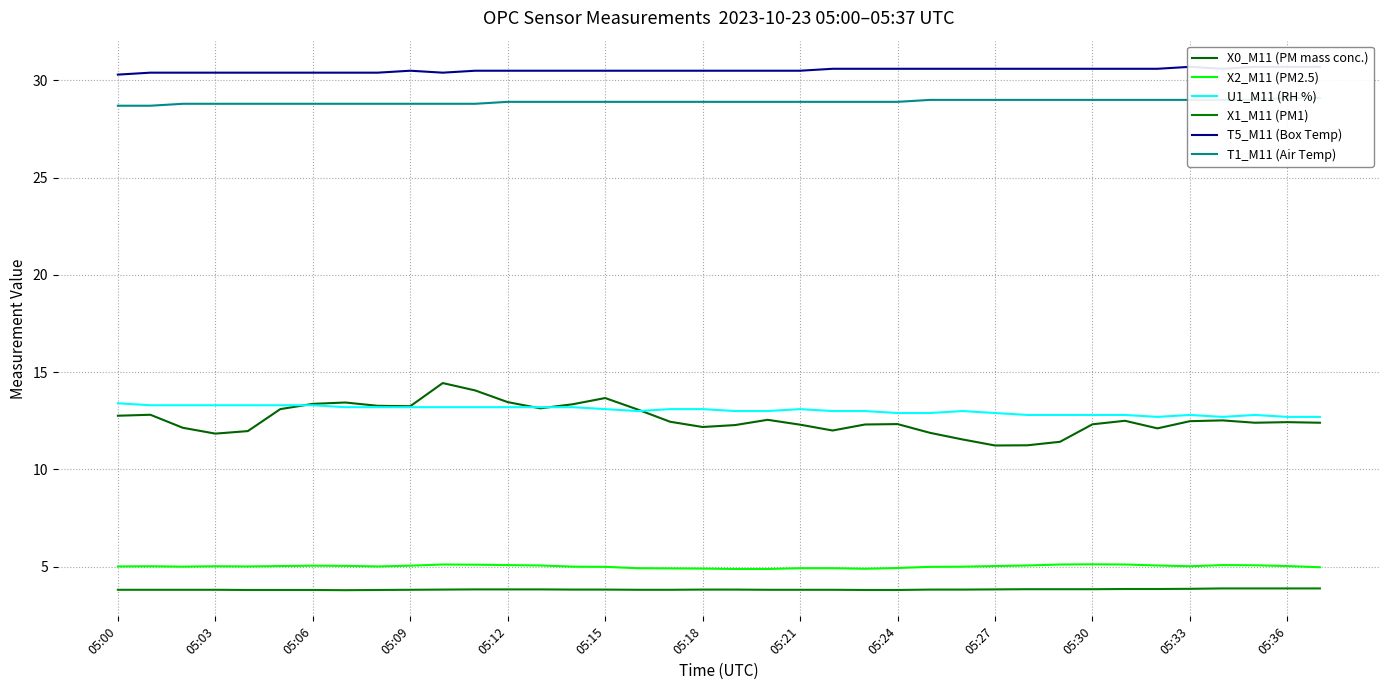

What is the maximum value shown in the chart?

30.7